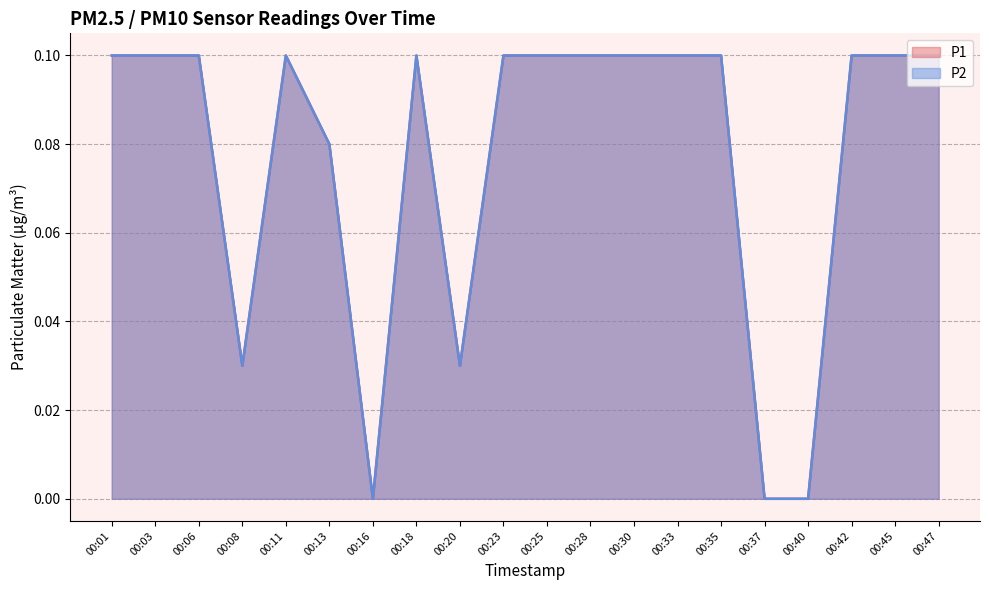

How many series are shown in this chart?

2